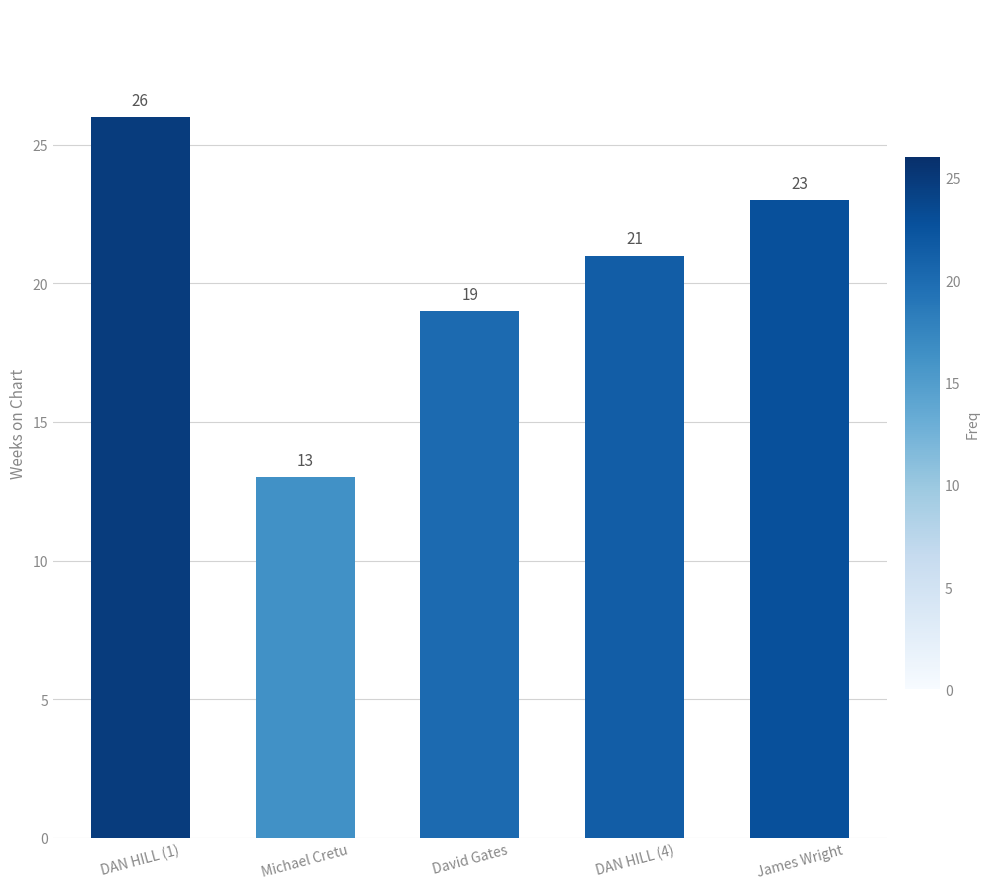

How many categories are shown in the chart?

5